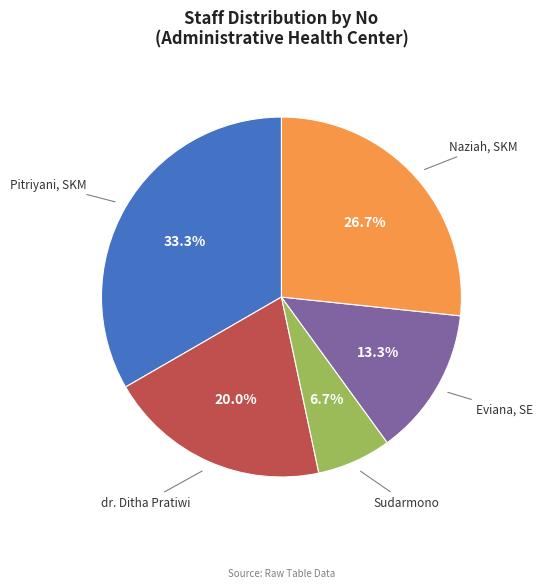

How many segments does this pie chart have?

5